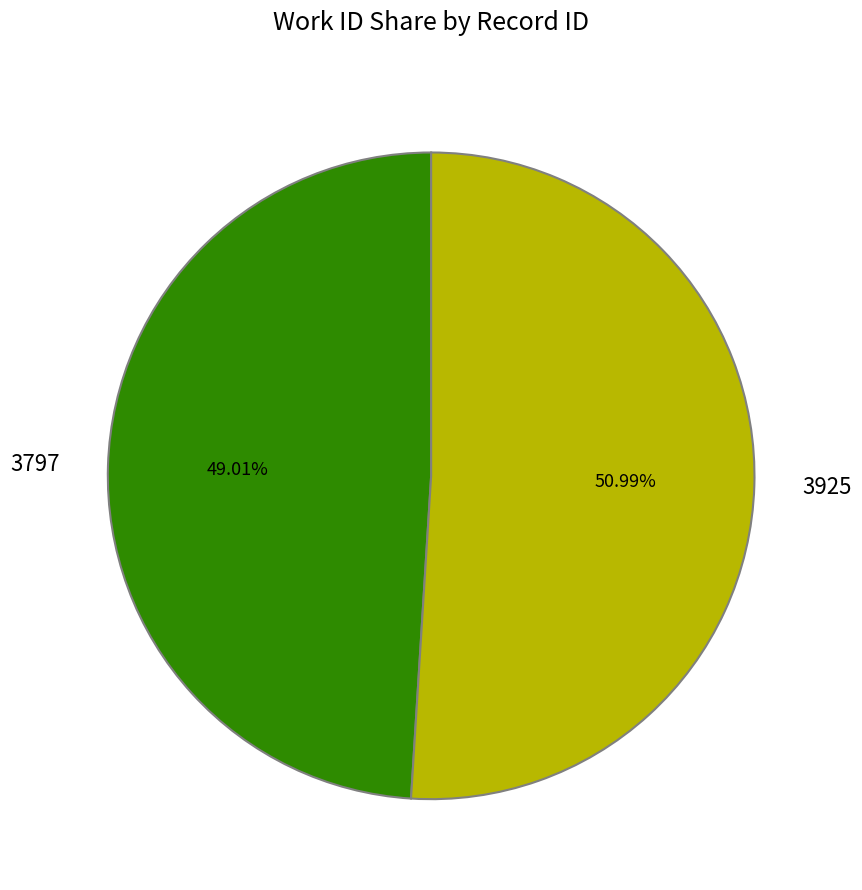

To the nearest percent, what percentage of the pie is 3797?

49%